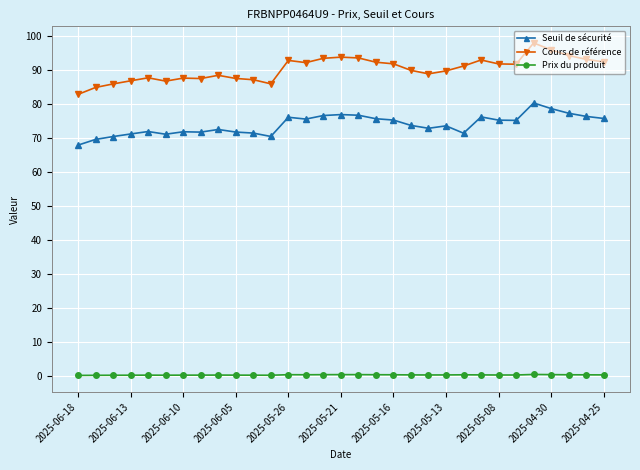

True or false: Cours de référence and Prix du produit intersect in this chart.

False